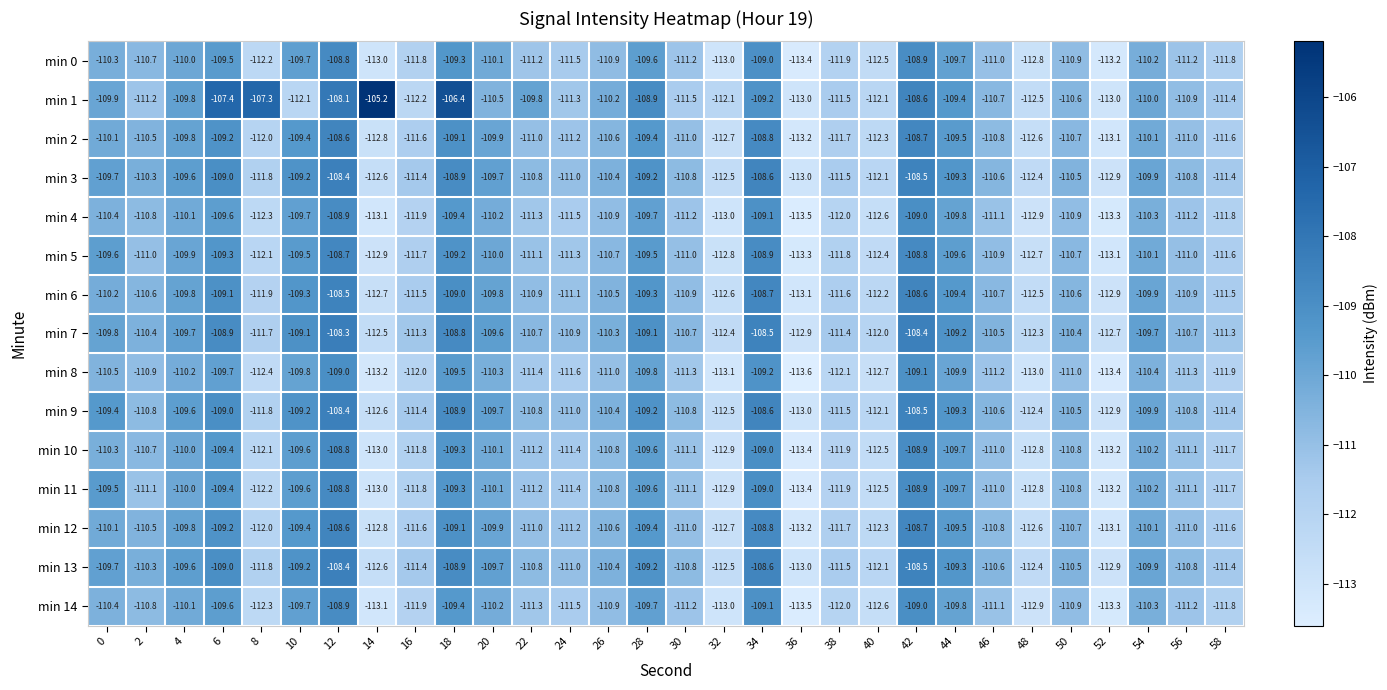

What is the difference between the min 7 values at 34 and 40?

3.5